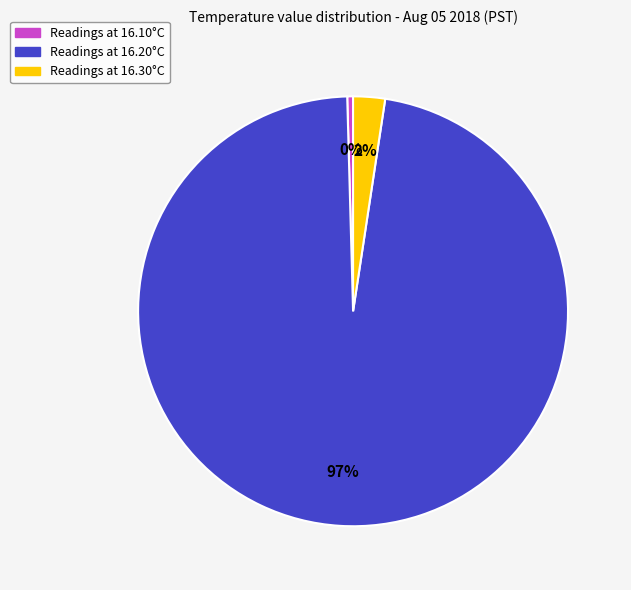

Is there a majority slice in this chart?

Yes